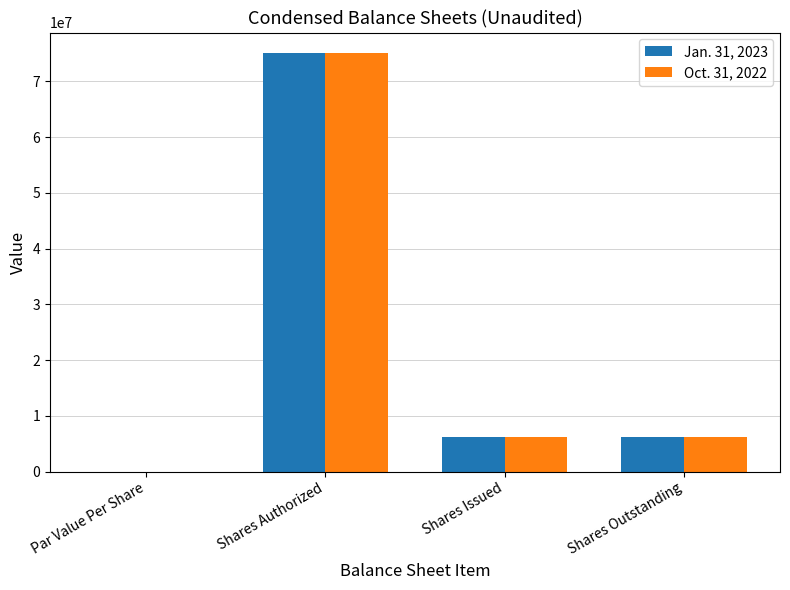

The value of Oct. 31, 2022 at Shares Outstanding is 6240000.0. True or false?

True